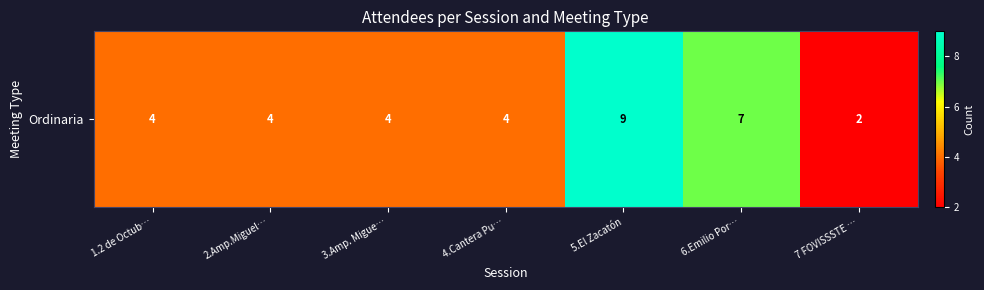

Rank the categories by value from lowest to highest.

7 FOVISSSTE …, 1.2 de Octub…, 2.Amp.Miguel…, 3.Amp. Migue…, 4.Cantera Pu…, 6.Emilio Por…, 5.El Zacatón